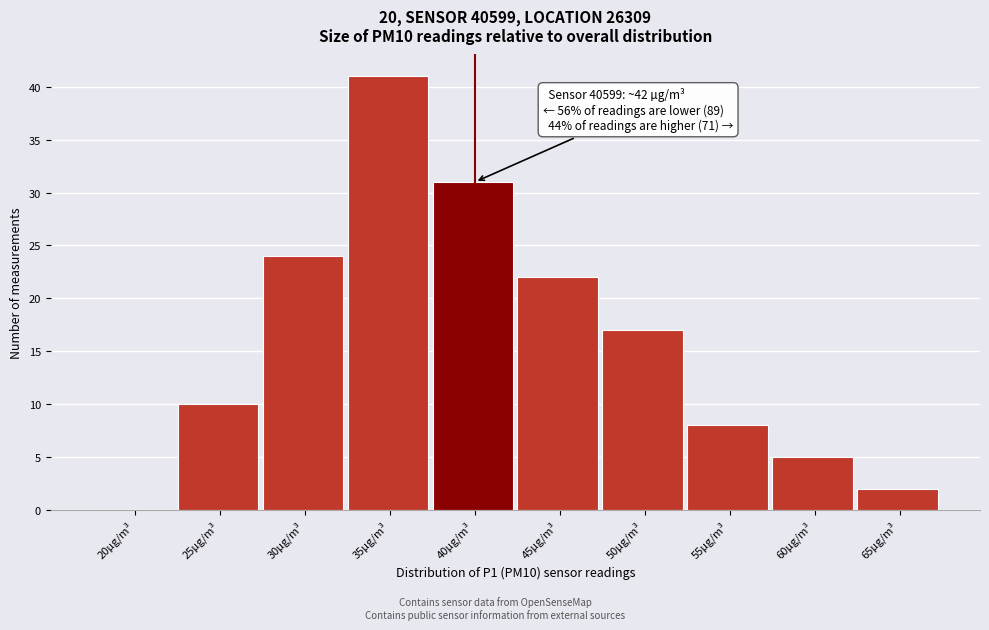

Reading right to left, transcribe all the data shown in this chart.

65µg/m³=2	60µg/m³=5	55µg/m³=8	50µg/m³=17	45µg/m³=22	40µg/m³=31	35µg/m³=41	30µg/m³=24	25µg/m³=10	20µg/m³=0